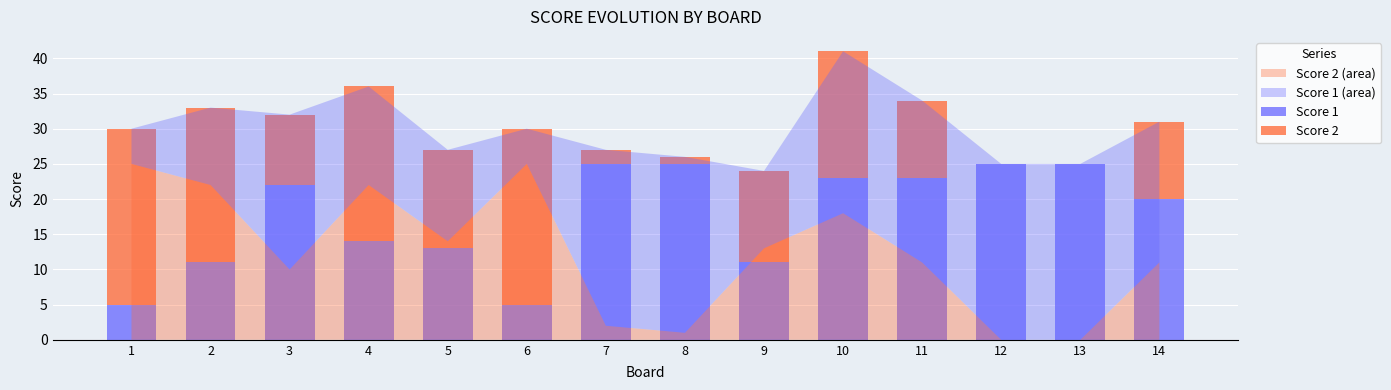

Is it true that Score 1 equals 23 at 10?

True